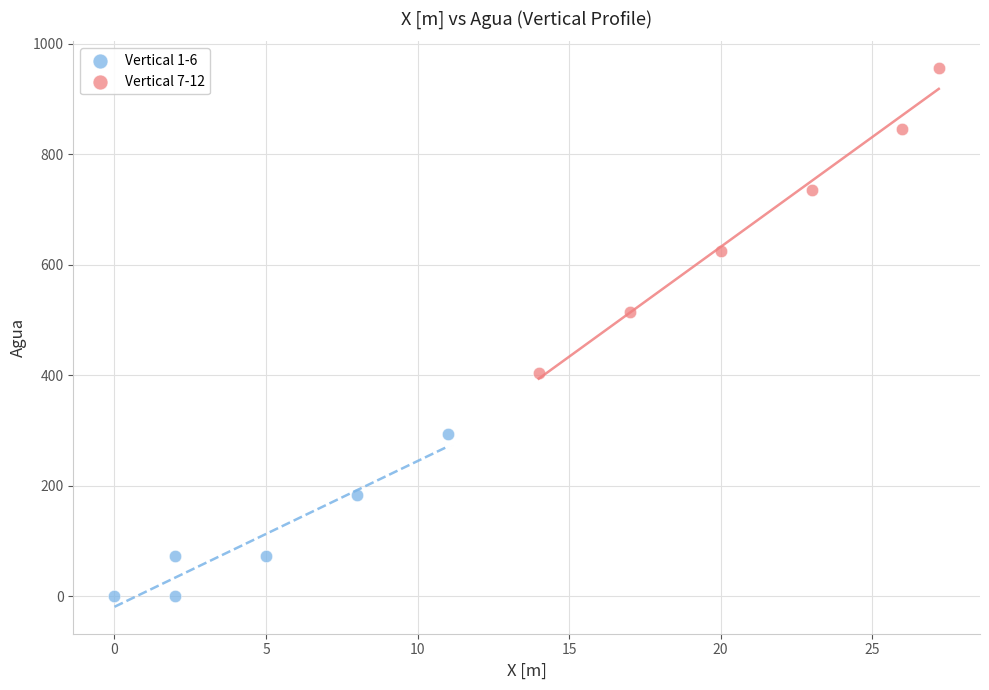

Which series contains the lowest Y value?

Vertical 1-6